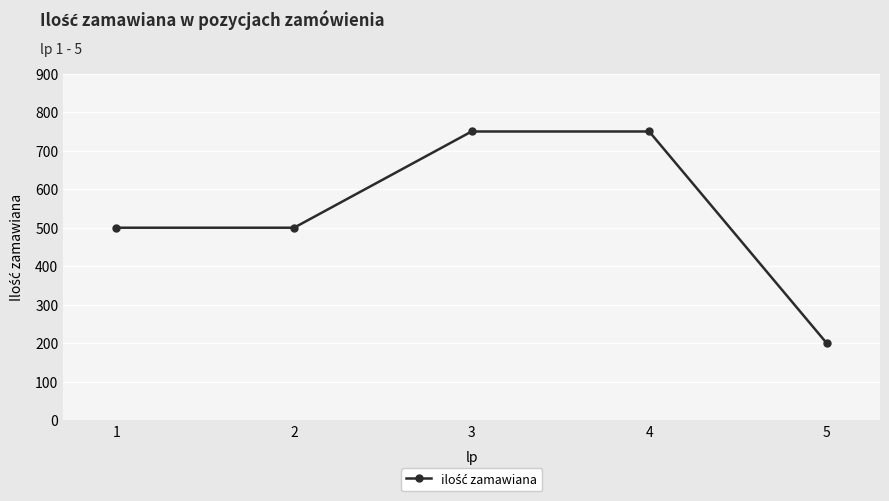

What is the sum of the values at 1 and 2?

1000